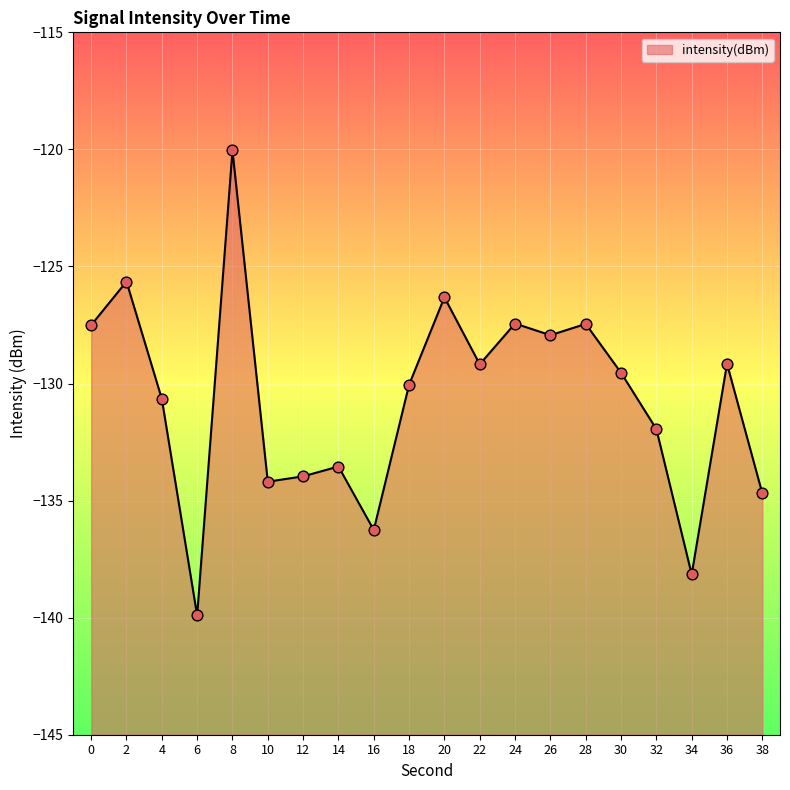

What is the change in value from 2 to 22?

-3.5